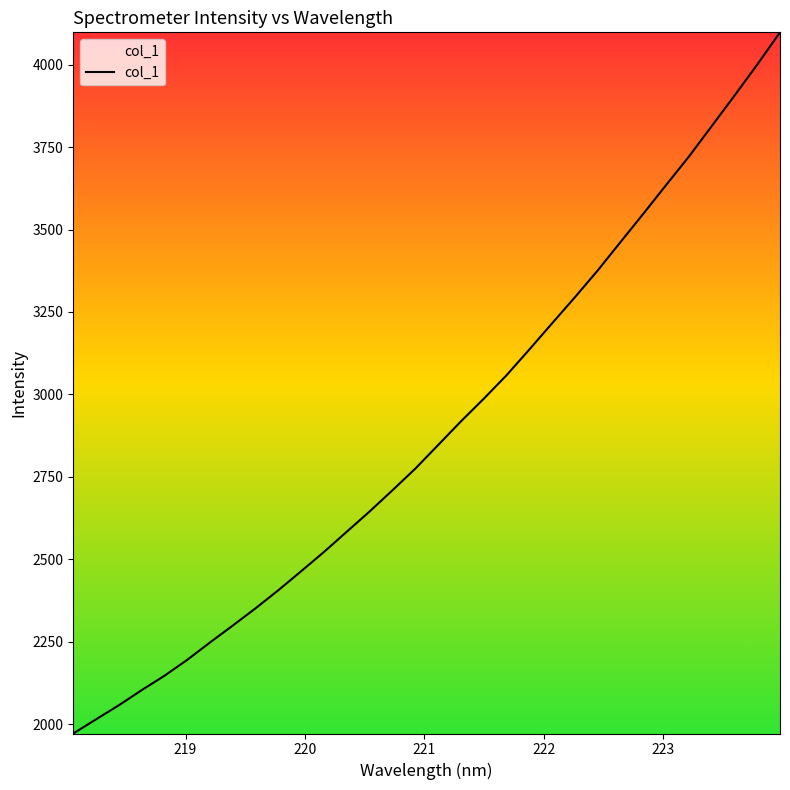

What is the maximum value shown in the chart?

4097.8